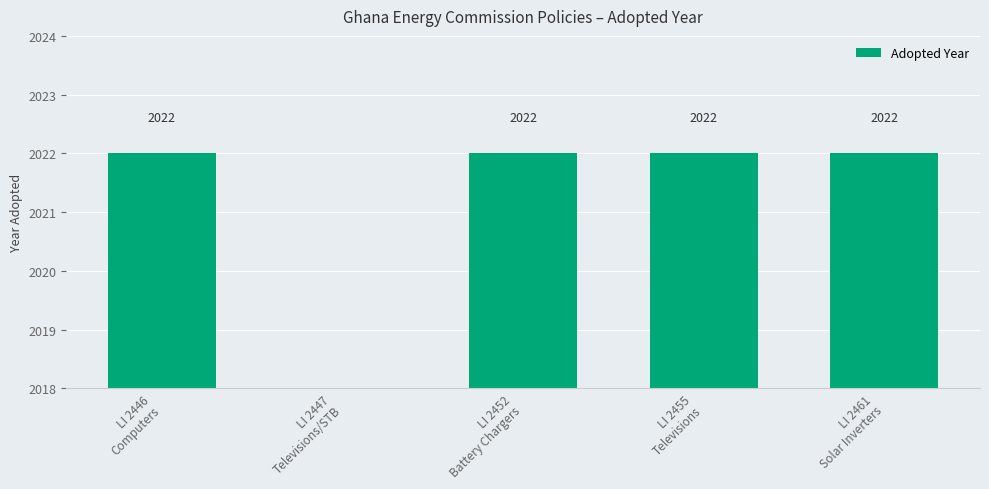

List the labels in order of value, smallest first.

LI 2447
Televisions/STB, LI 2446
Computers, LI 2452
Battery Chargers, LI 2455
Televisions, LI 2461
Solar Inverters